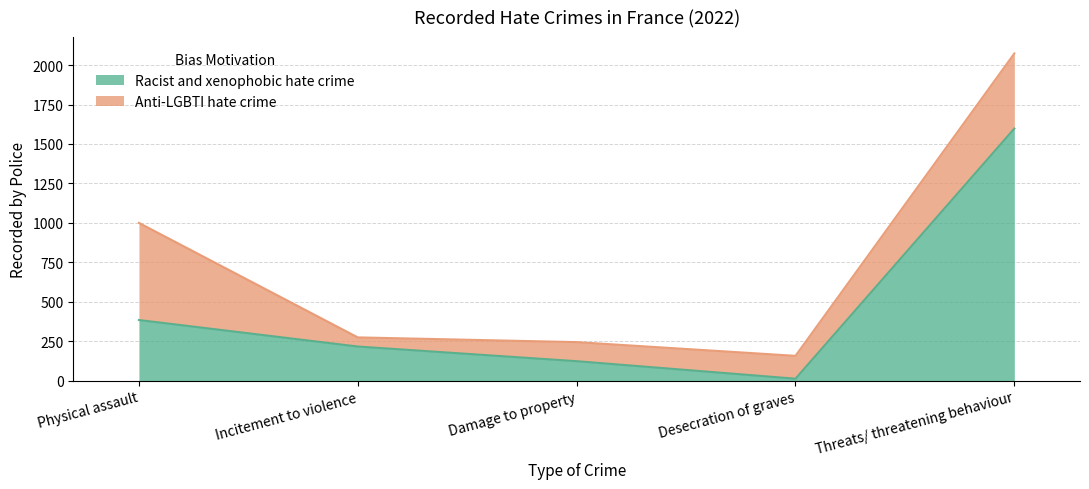

List the labels in order of value, largest first.

Threats/ threatening behaviour, Physical assault, Incitement to violence, Damage to property, Desecration of graves